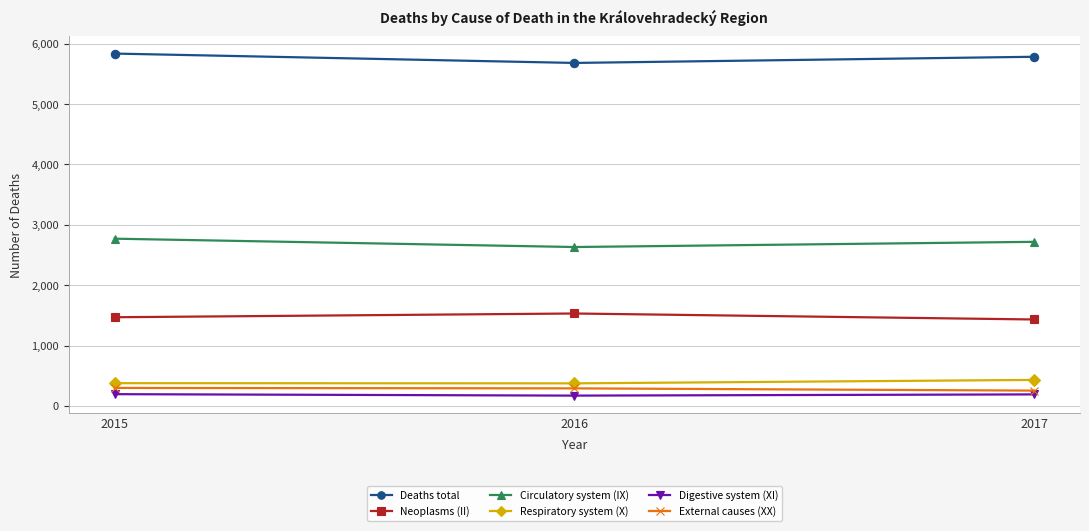

How many series are shown in this chart?

6